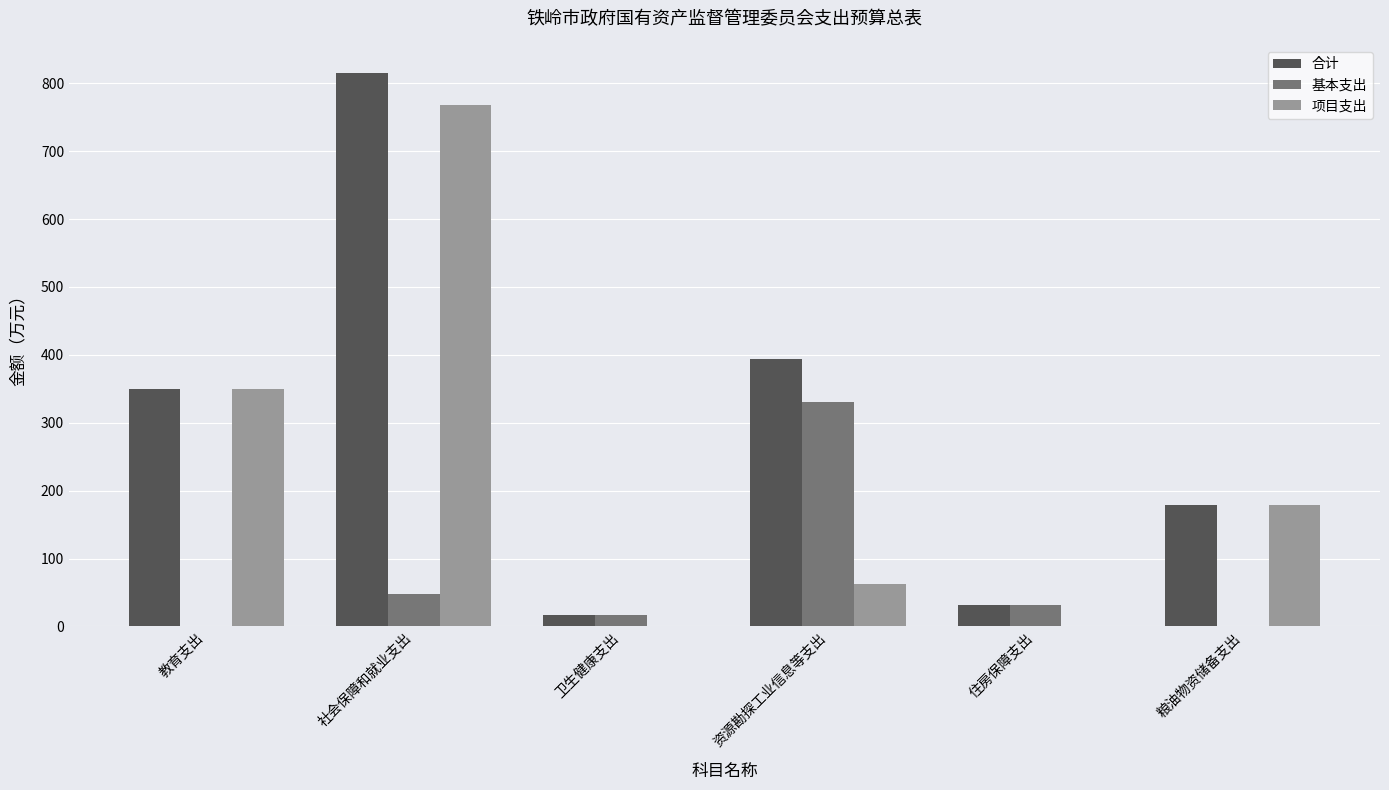

What is the maximum value shown in the chart?

815.7